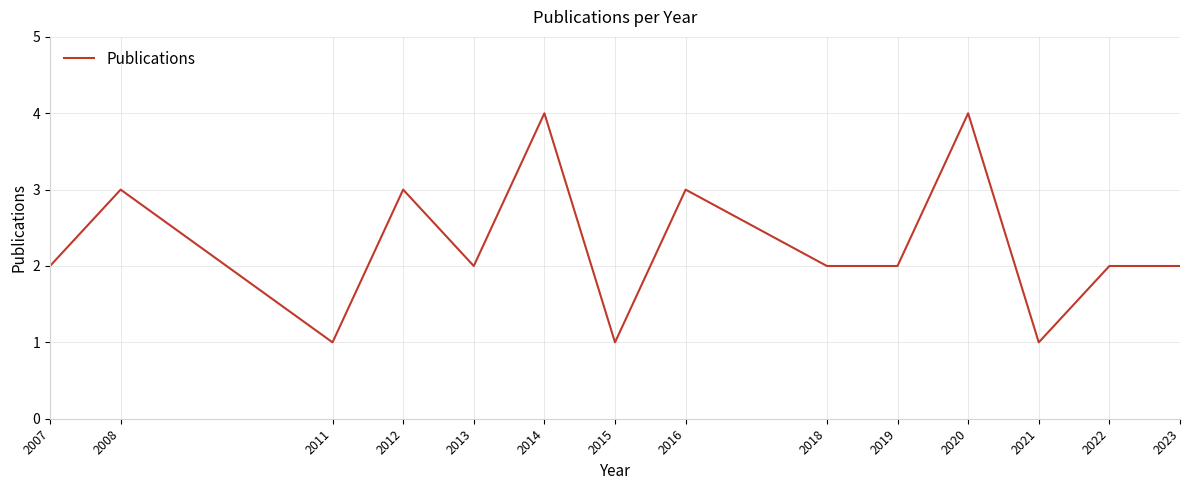

What is the ratio of the value at 2014 to the value at 2013?

2.0